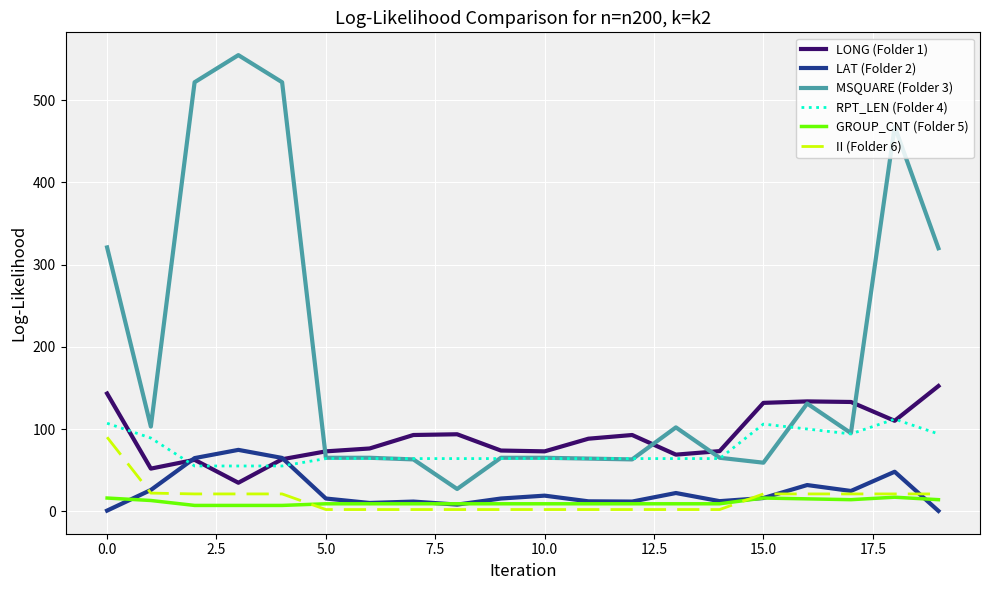

Rank the series by their maximum value, from highest to lowest.

MSQUARE (Folder 3), LONG (Folder 1), RPT_LEN (Folder 4), II (Folder 6), LAT (Folder 2), GROUP_CNT (Folder 5)